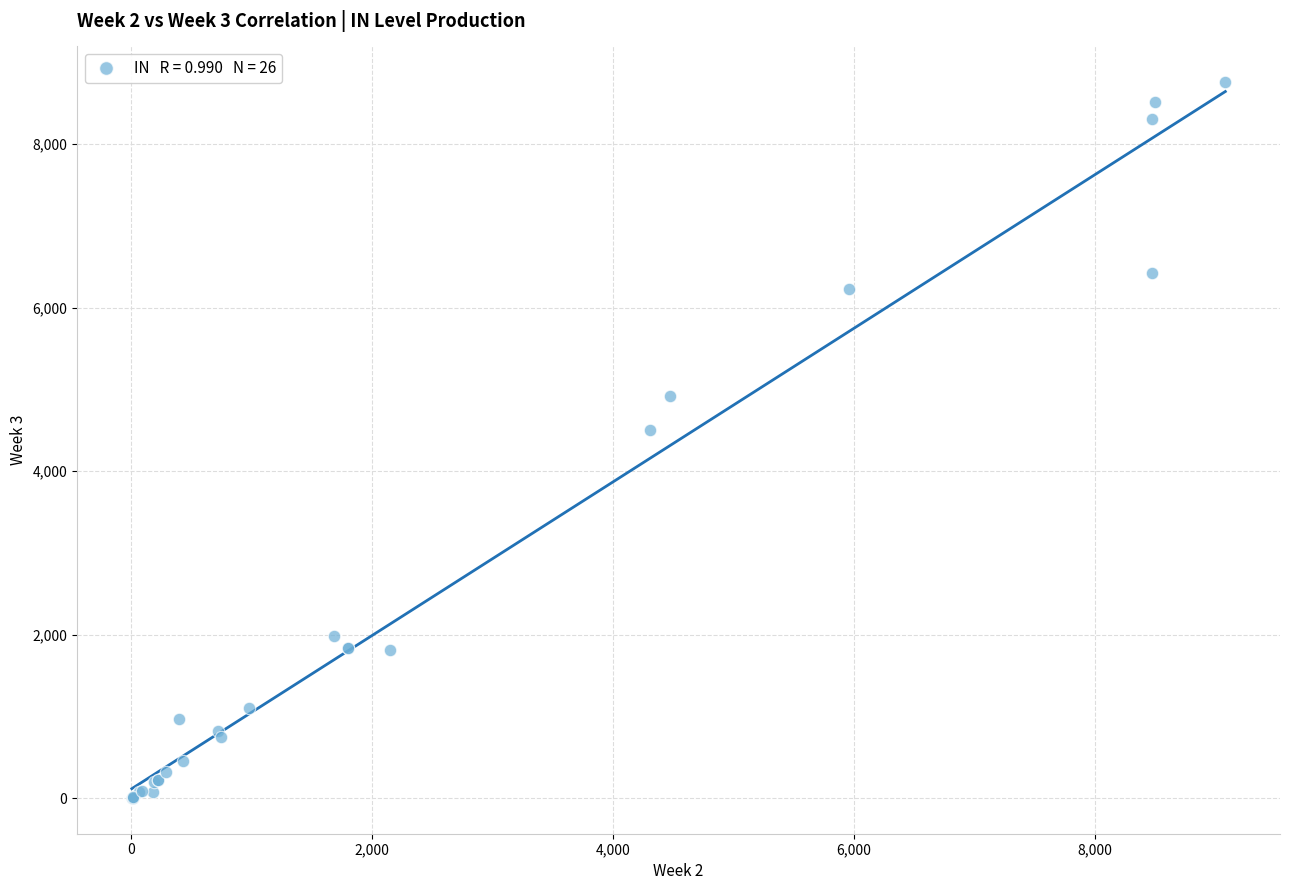

What Y value in the scatter plot is closest to 4379?

4504.4